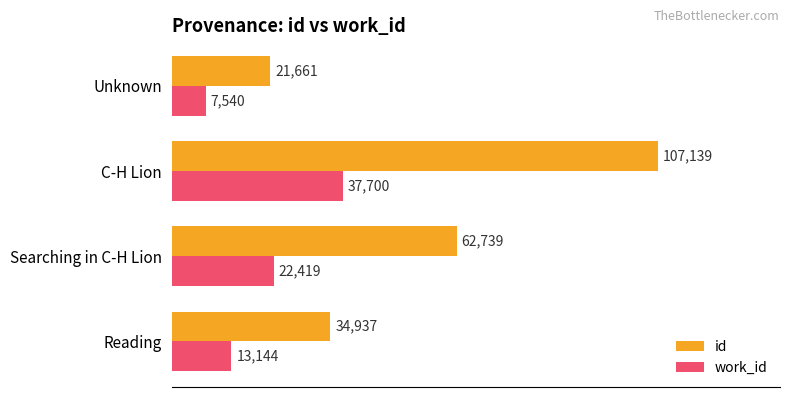

Count the number of categories in the chart.

4